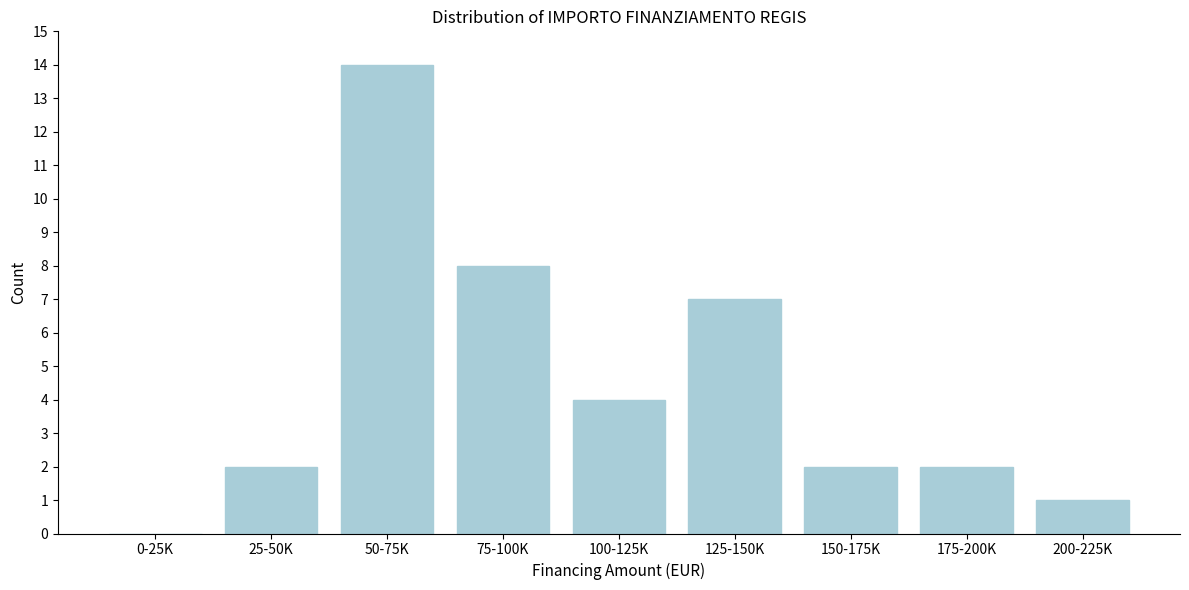

Reading left to right, extract all data points from this chart.

0-25K=0	25-50K=2	50-75K=14	75-100K=8	100-125K=4	125-150K=7	150-175K=2	175-200K=2	200-225K=1